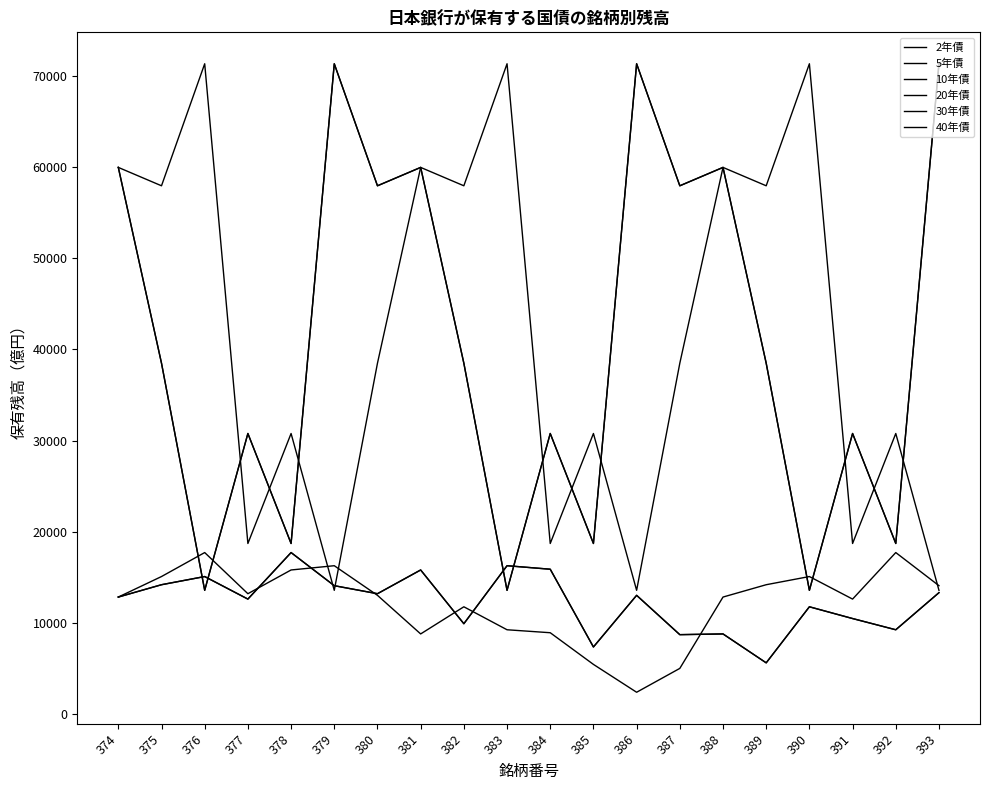

Does the chart display data point markers on the line(s)?

No